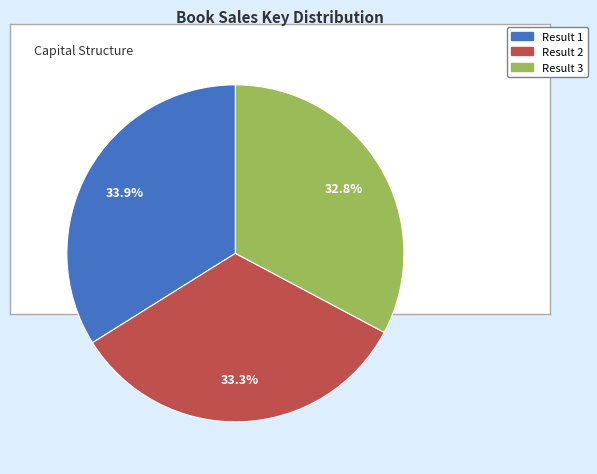

Is there any slice that represents more than half of the pie?

No